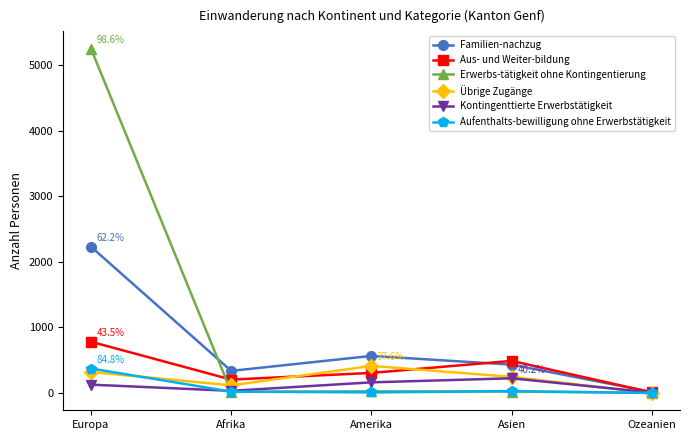

Is it true that Familien-nachzug equals 434 at Asien?

True